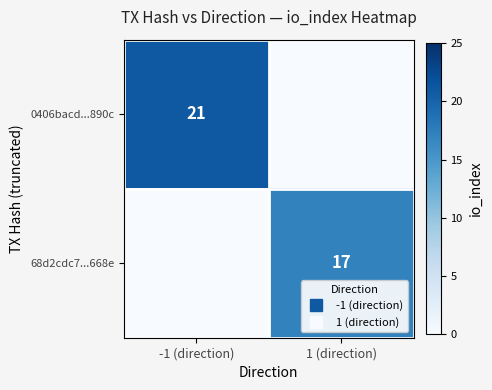

Is it true that 0406bacd...890c equals 0 at 1 (direction)?

True